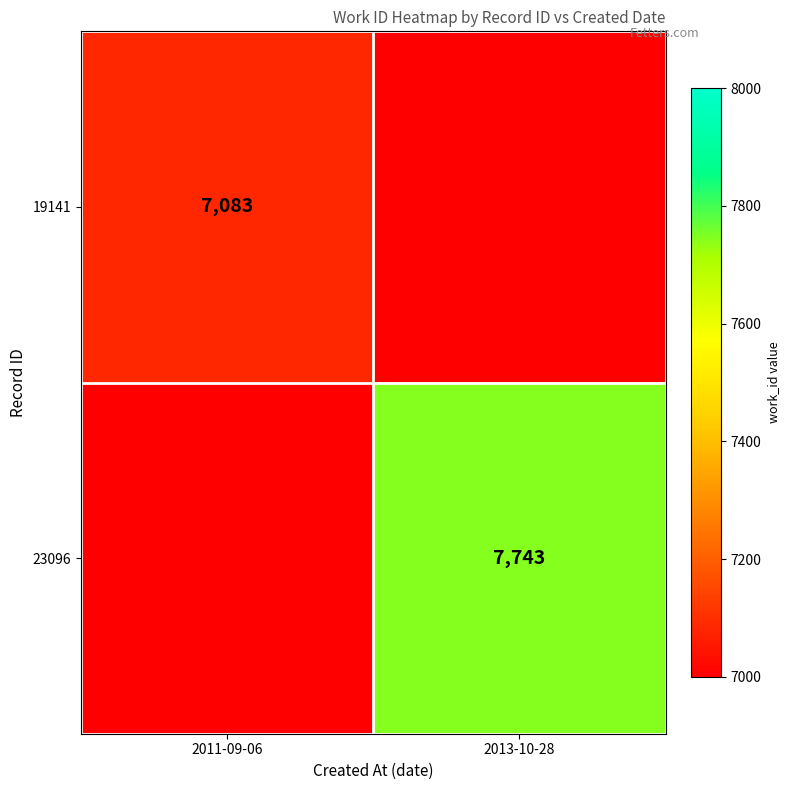

Is the value of 23096 at 2013-10-28 greater than the value of 19141 at 2013-10-28?

Yes